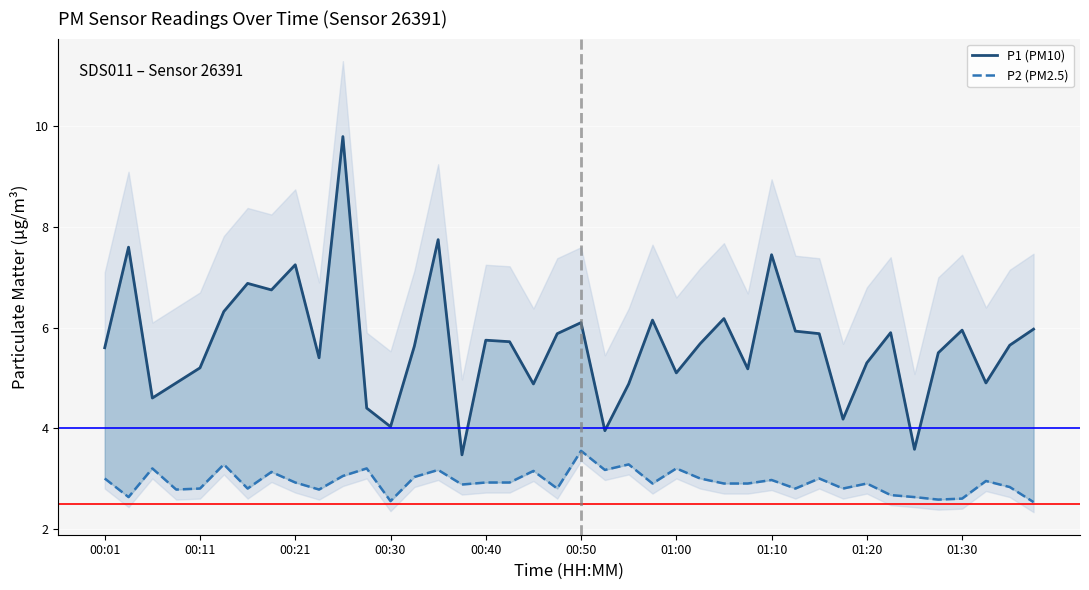

True or false: P1 (PM10) and P2 (PM2.5) intersect in this chart.

False